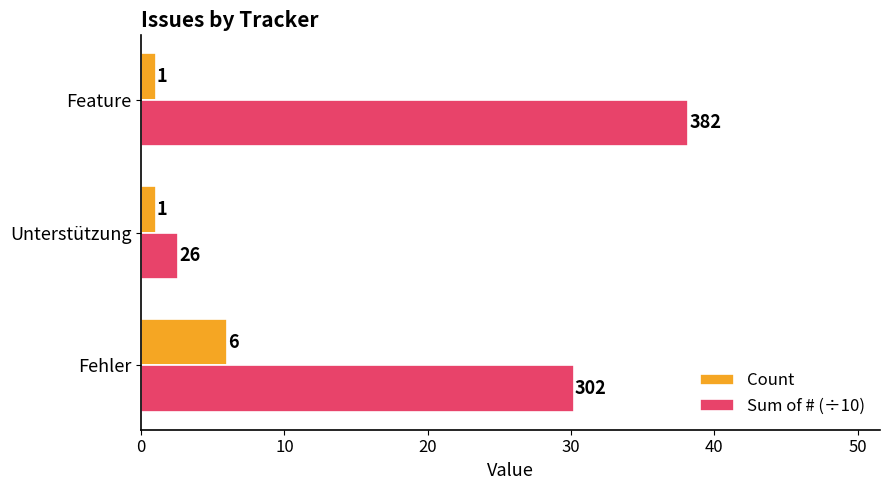

The value of Sum of # (÷10) at Fehler is 30.2. True or false?

True